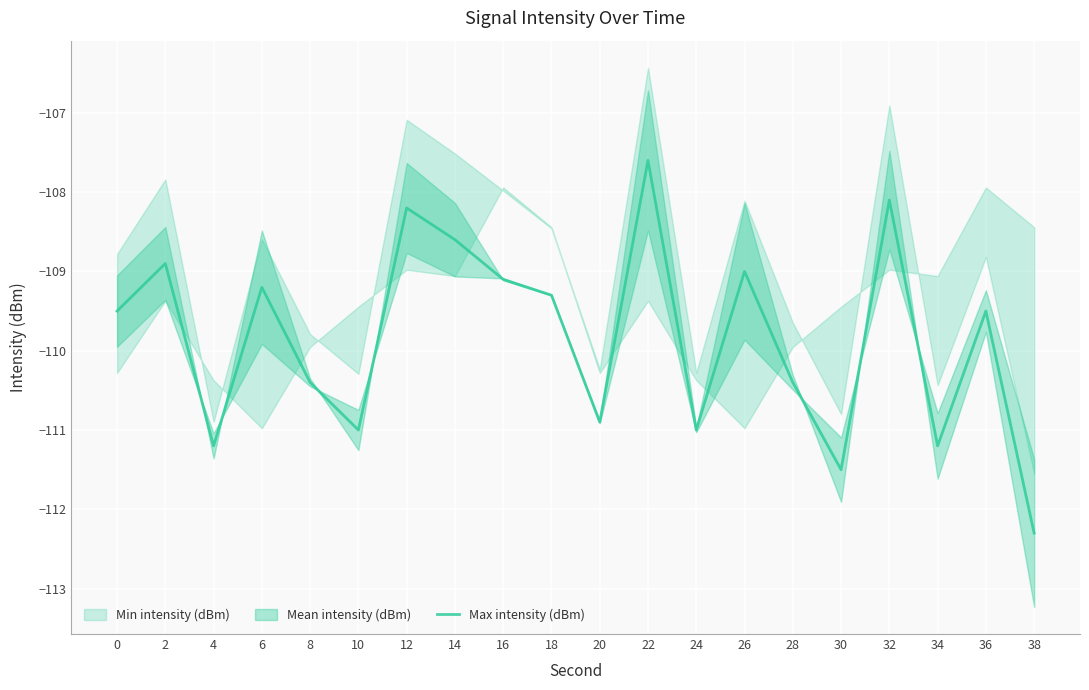

Rank the categories by value from highest to lowest.

22, 32, 12, 14, 2, 26, 16, 6, 18, 0, 36, 8, 28, 20, 10, 24, 4, 34, 30, 38